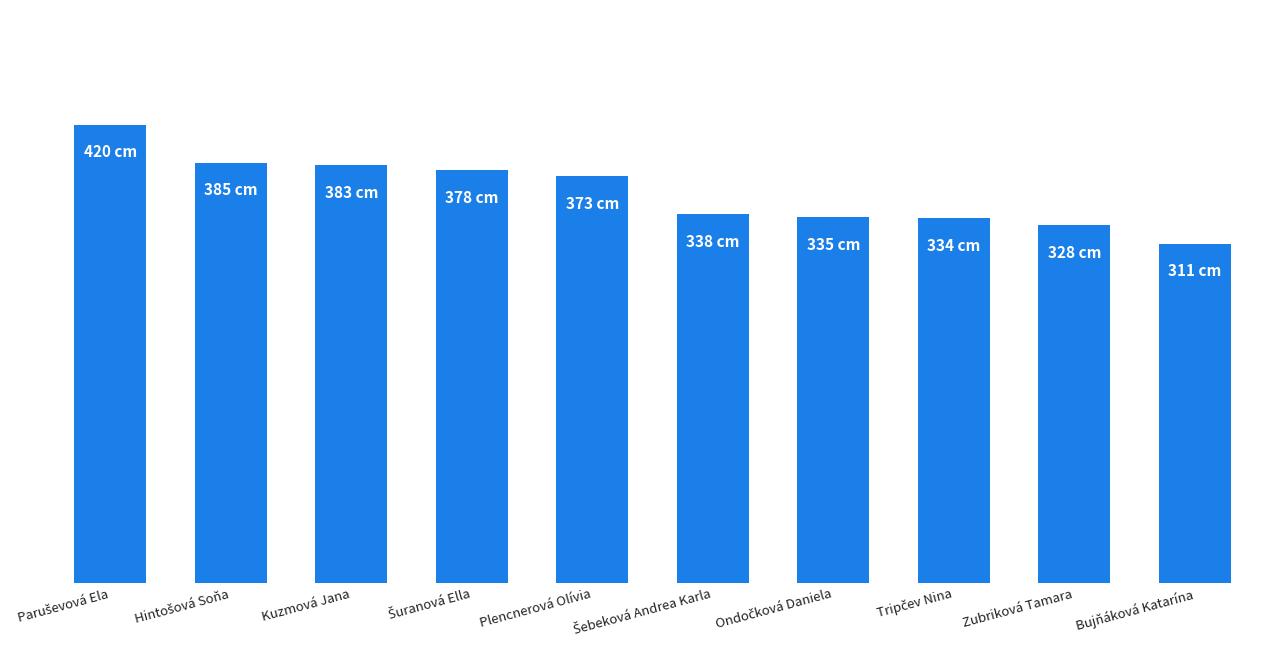

What position from the left is Plencnerová Olívia?

5